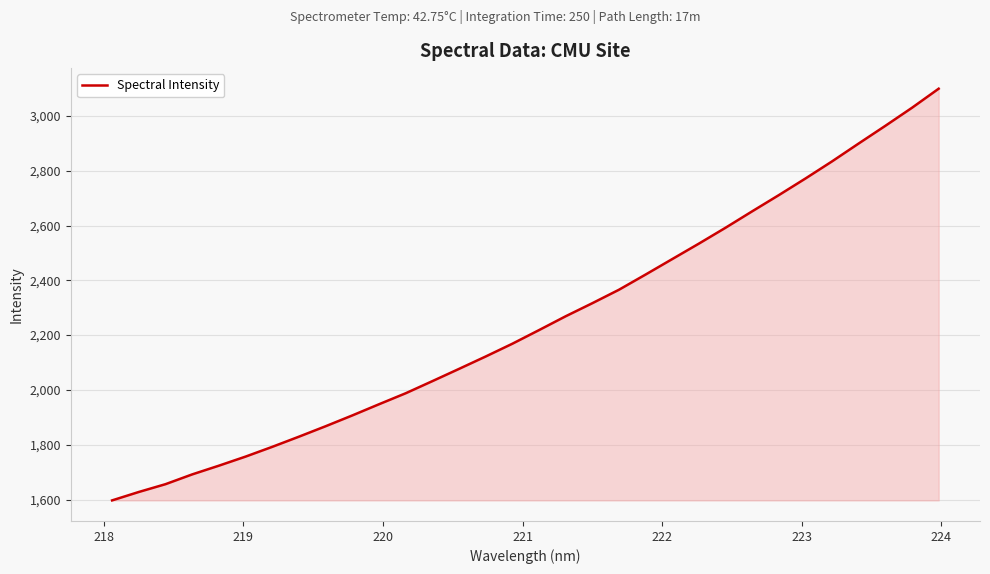

What is the difference between the maximum and minimum values?

1502.6